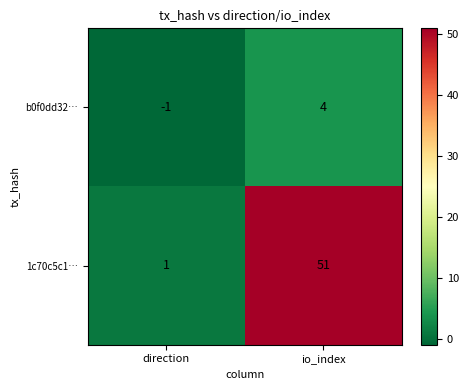

At io_index, list the series in order from smallest to largest.

b0f0dd32…, 1c70c5c1…